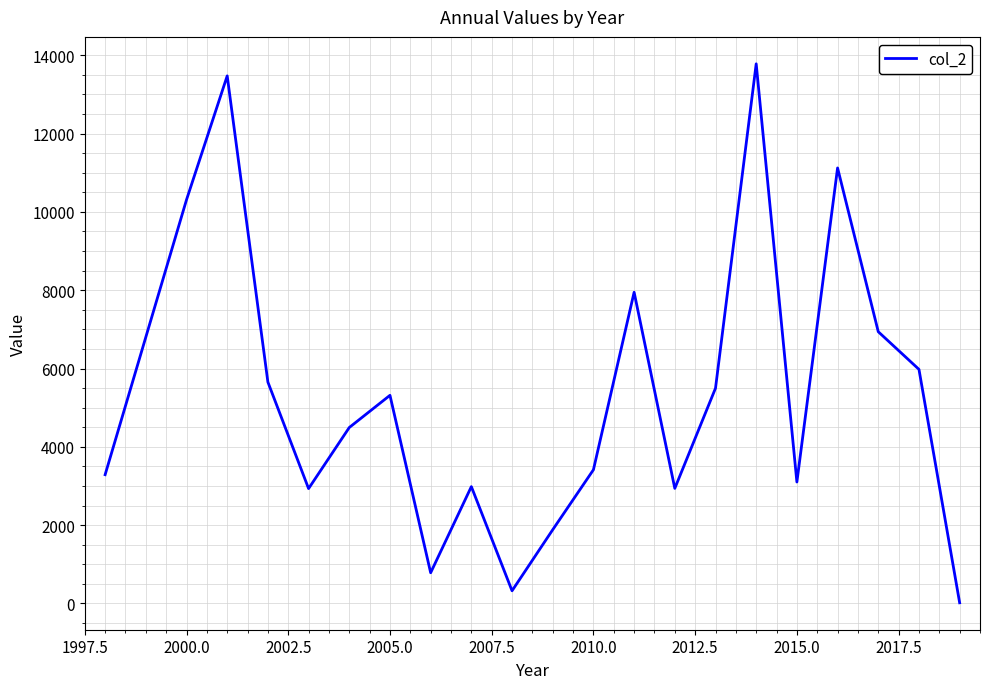

What is the maximum value shown in the chart?

13781.4